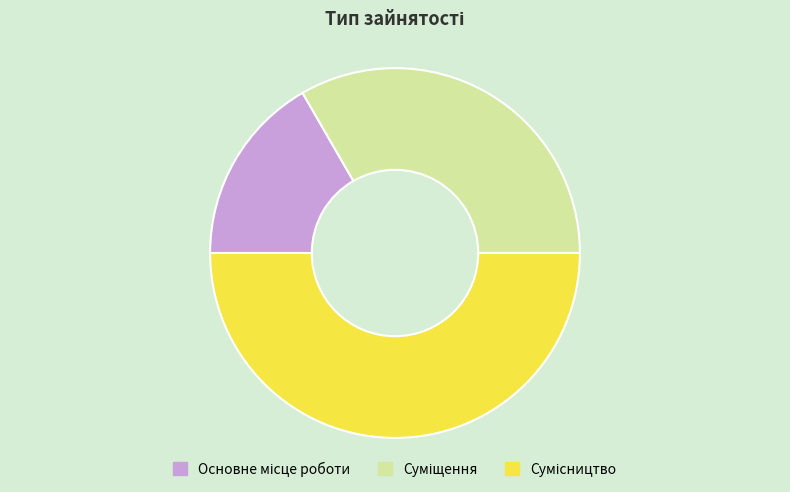

How many segments does this pie chart have?

3